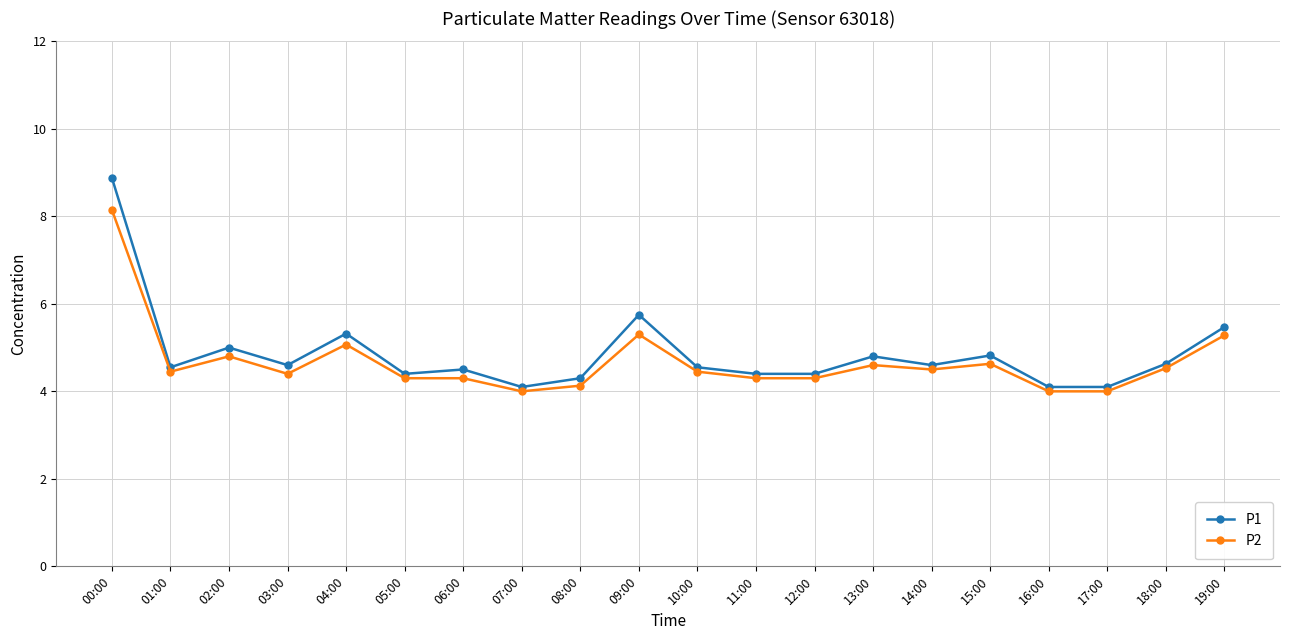

List the series in order of their peak value, highest first.

P1, P2